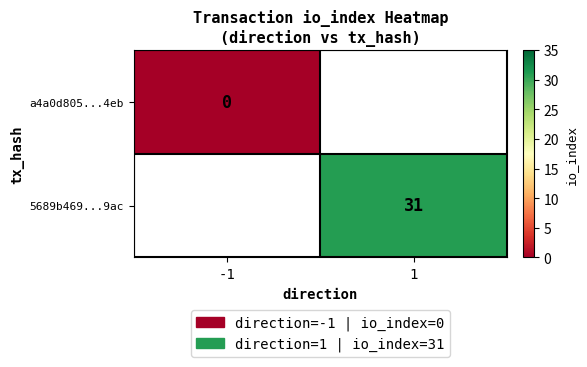

Count the number of data series in this chart.

2